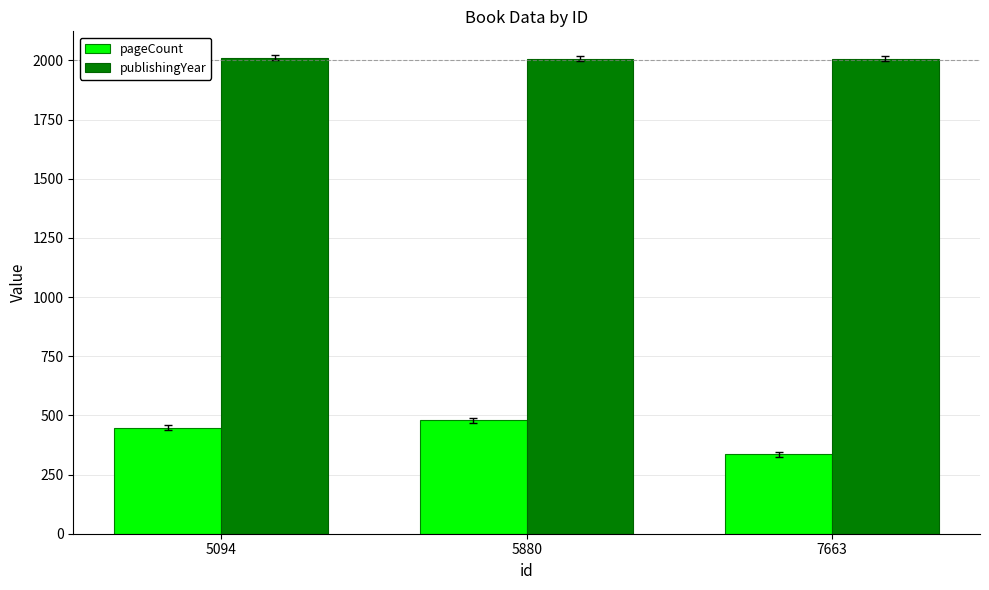

Is the value of publishingYear at 5094 greater than the value of pageCount at 7663?

Yes